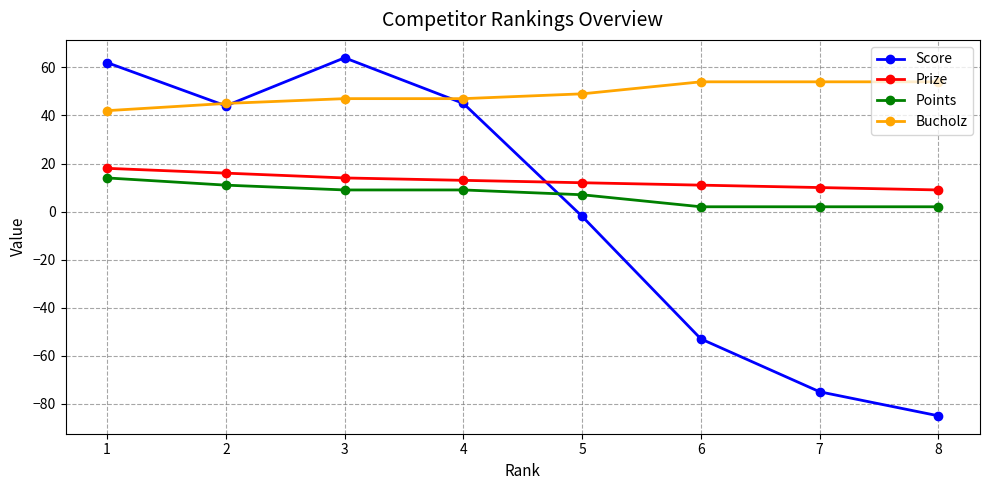

How many lines are shown in the chart?

4